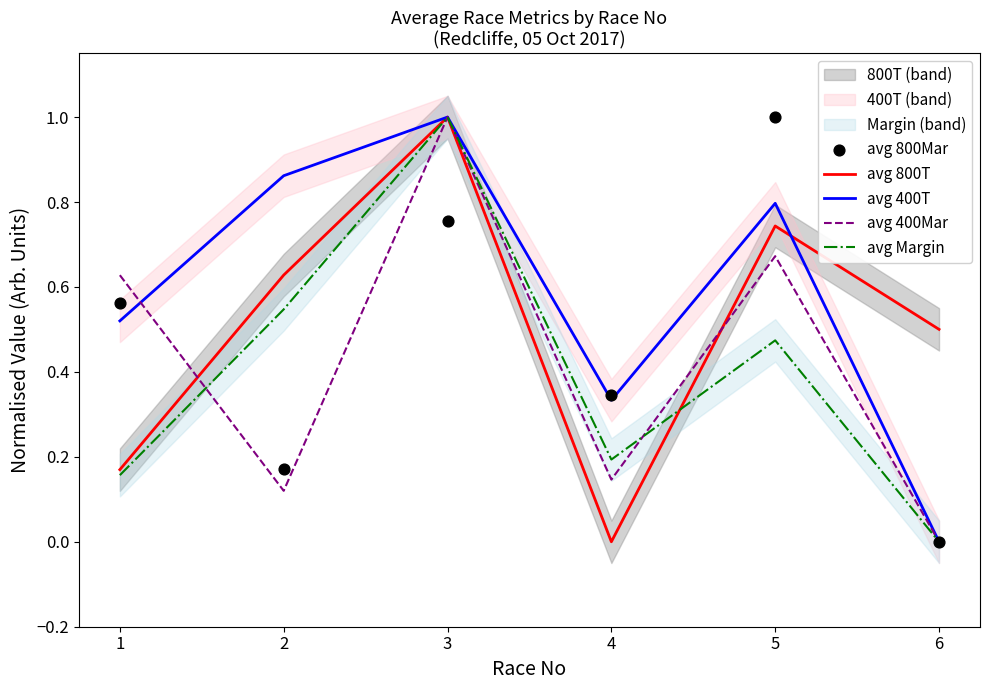

Which series has the widest spread of Y values?

avg 800T